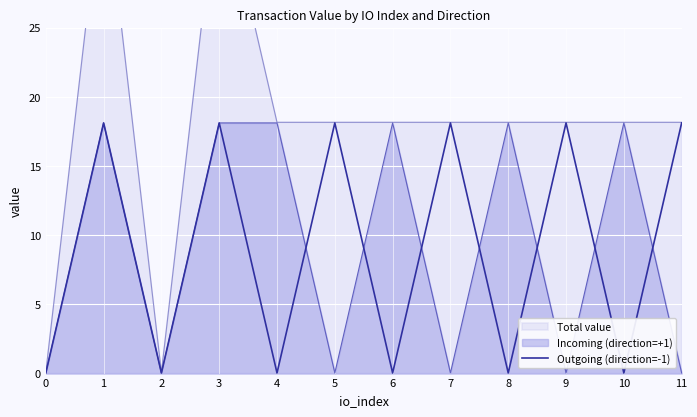

Reading left to right, list all the values displayed in this chart.

0.0	18.1	0.0	18.1	0.0	18.1	0.0	18.1	0.0	18.1	0.0	18.1